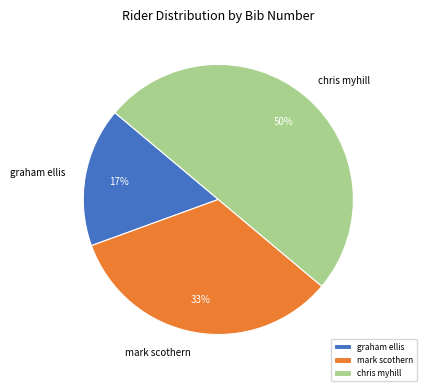

To the nearest percent, what percentage of the pie is chris myhill?

50%